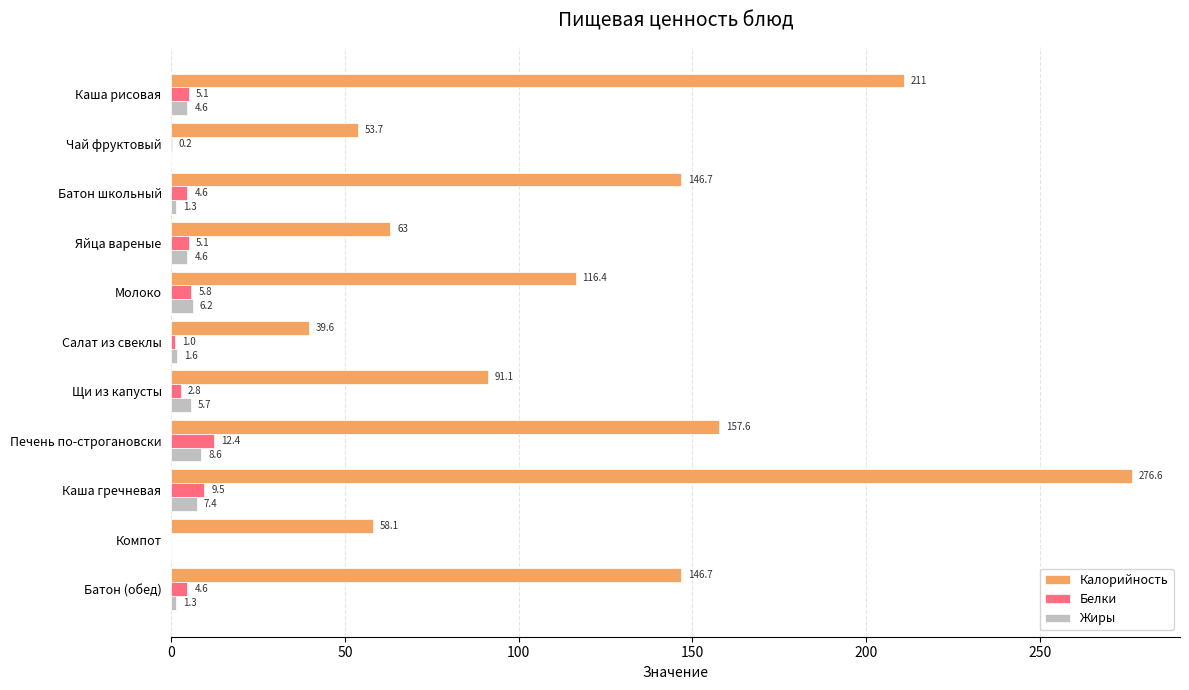

Where is Белки nearest to the value 6?

Молоко